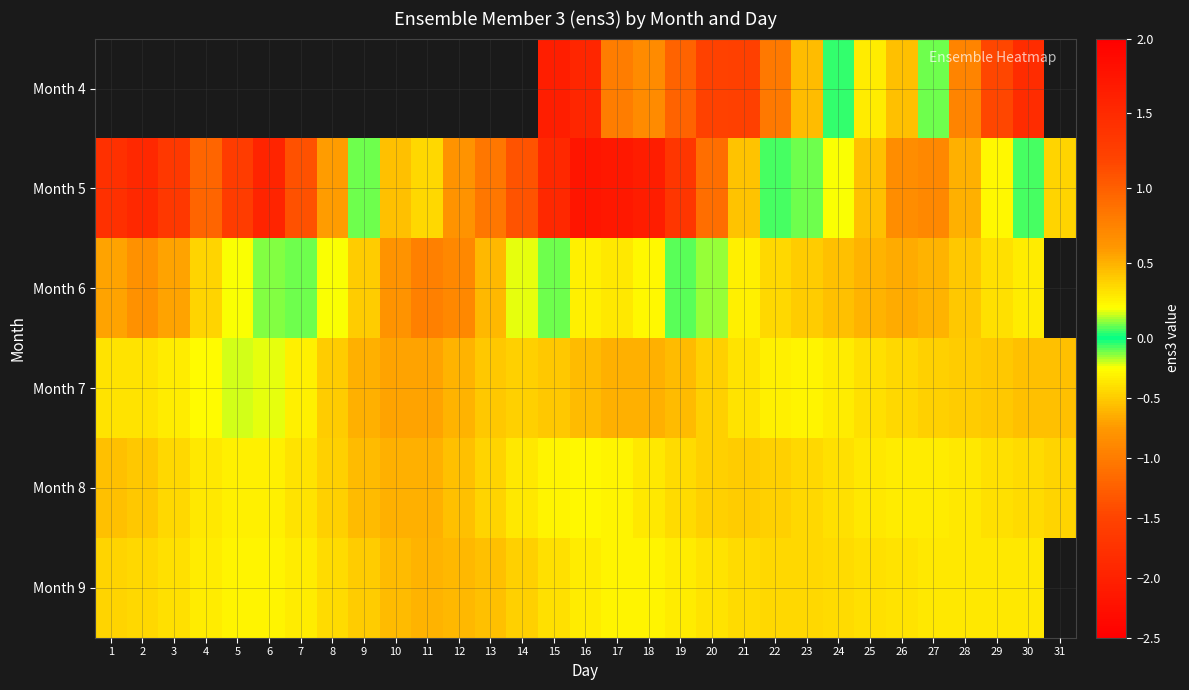

Which series has the largest total across all categories?

Month 5